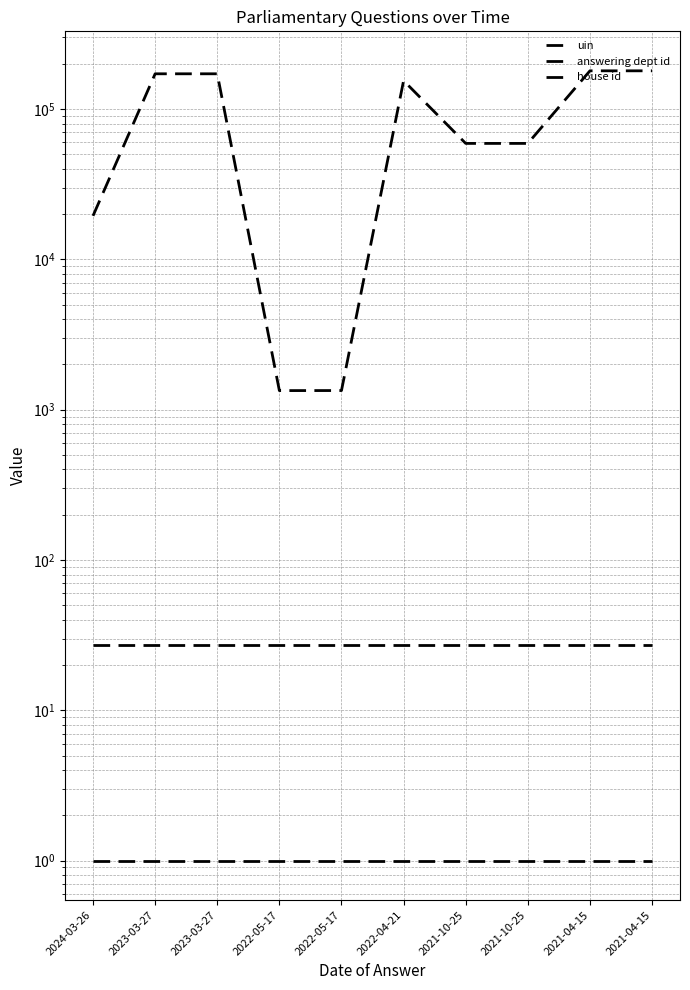

What is the spread (max minus min) of values at 2021-10-25?

59050